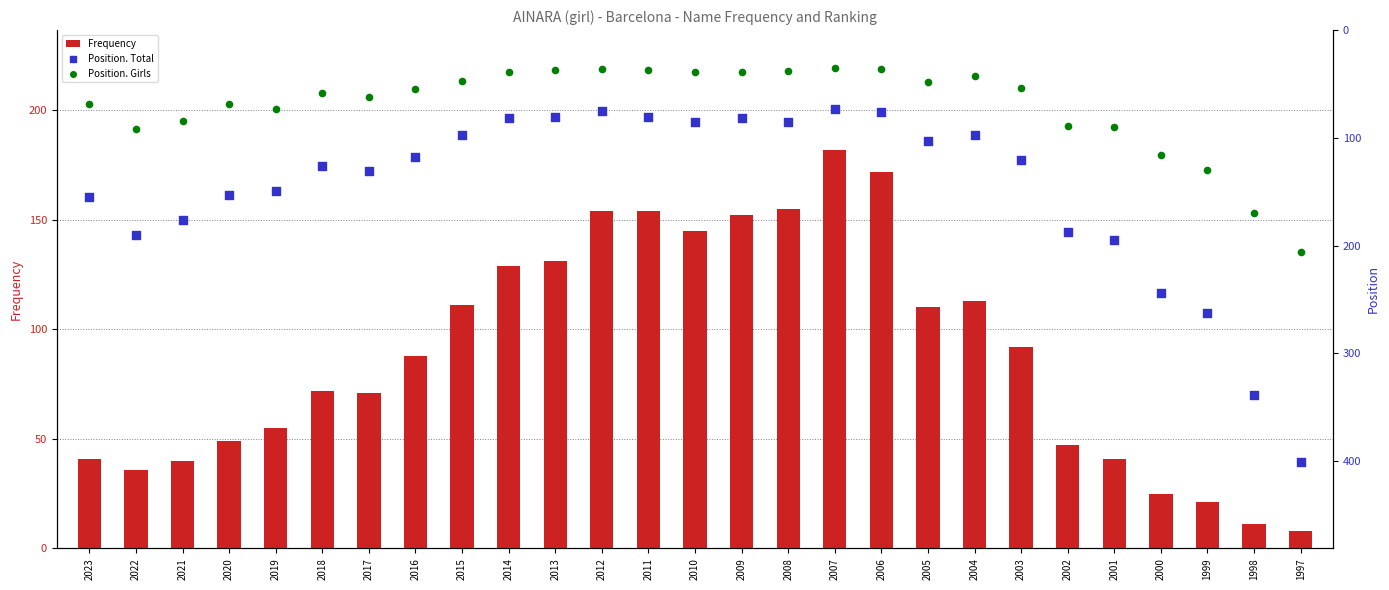

Which series contains the highest Y value?

Position. Total